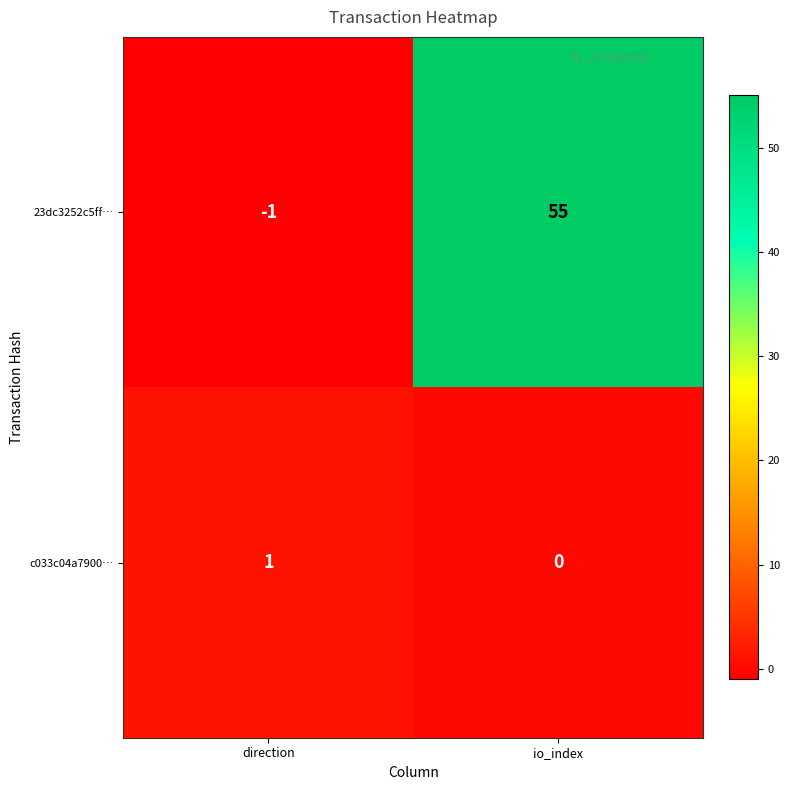

Read the 23dc3252c5ff… value at io_index, to the nearest 10.

60